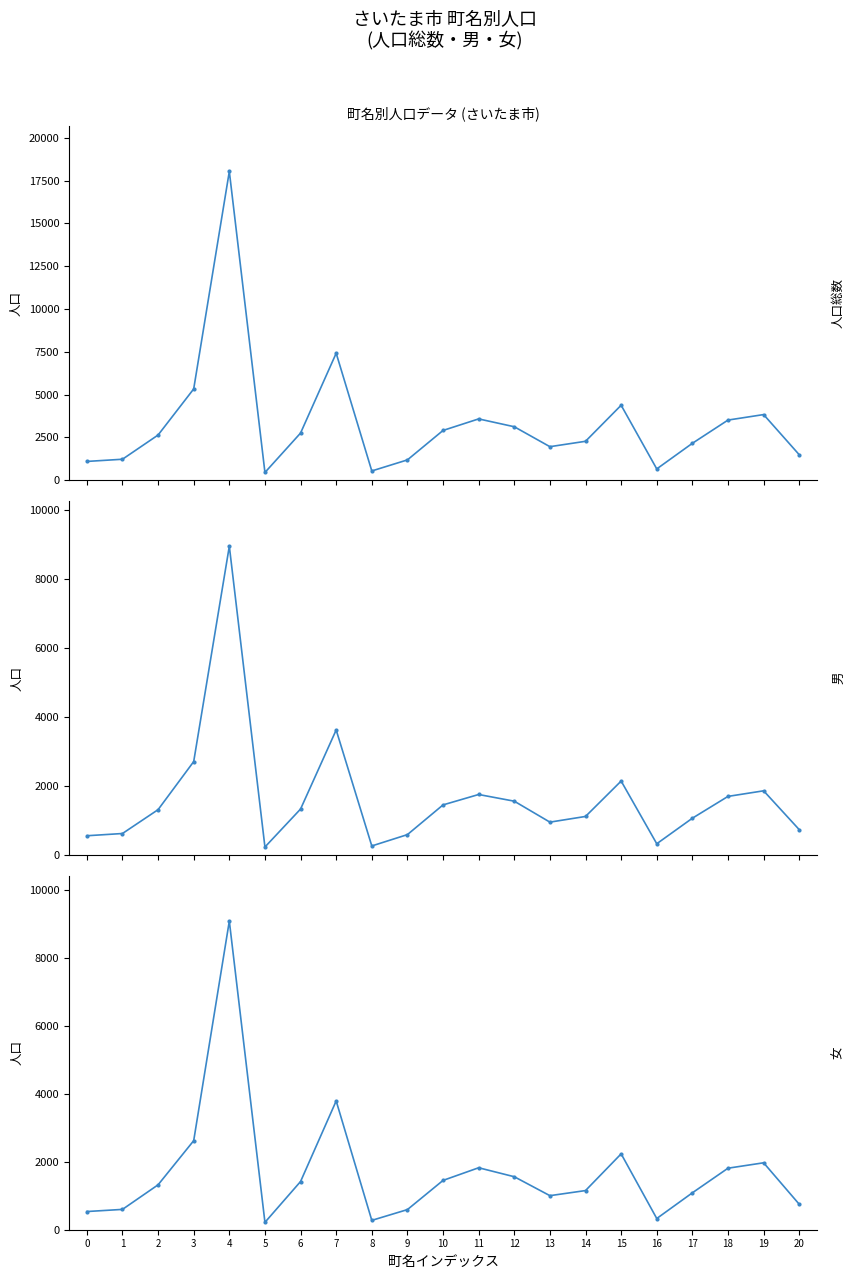

What is the minimum value shown in the chart?

217